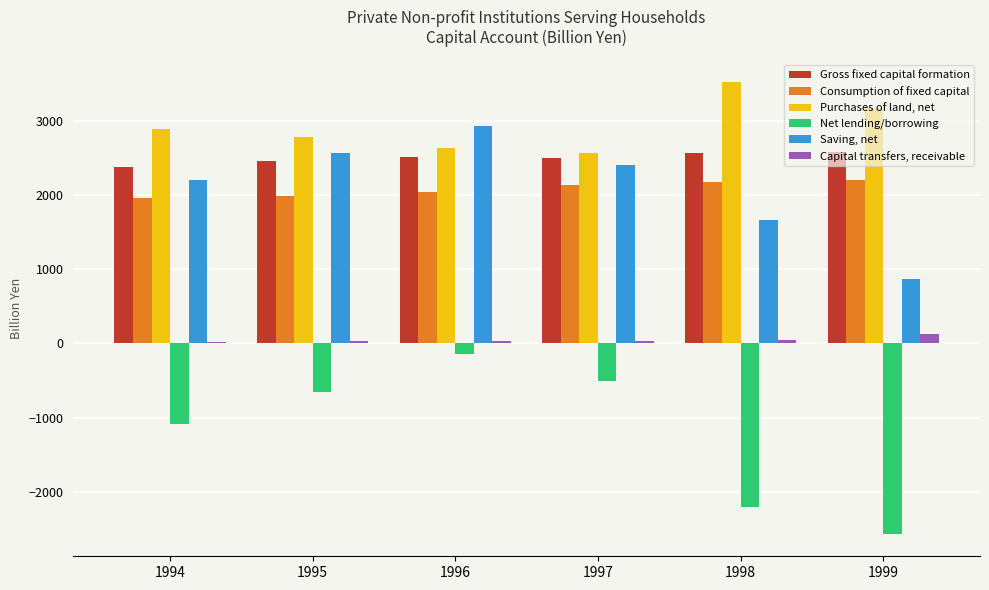

The Gross fixed capital formation series shows 2460.8 at 1995. True or false?

True